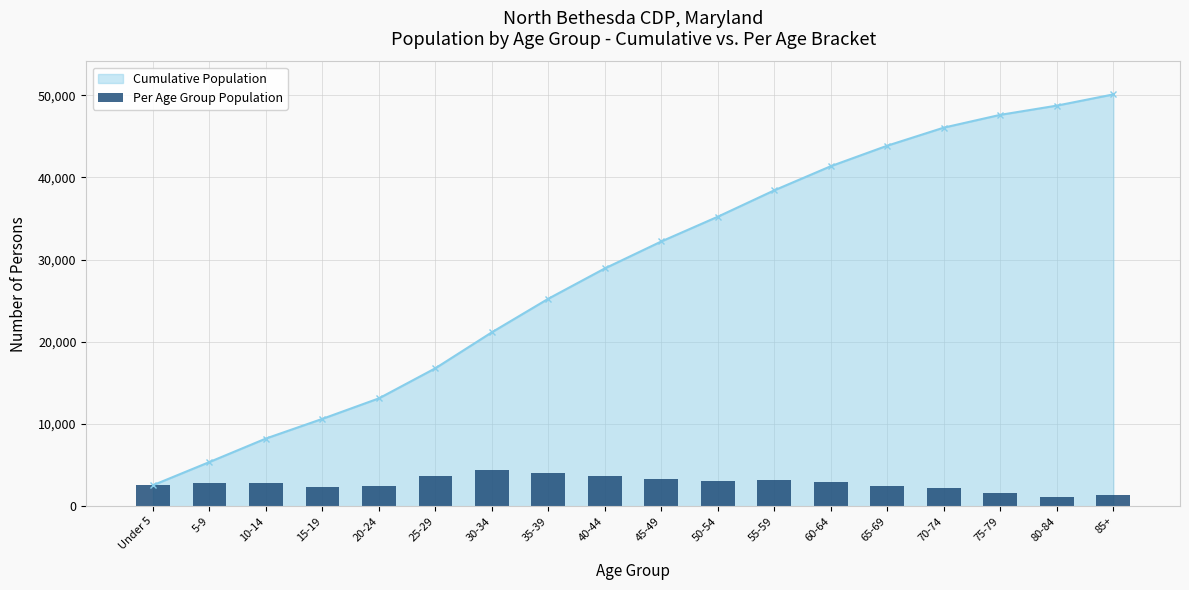

What position from the left is 5-9?

2